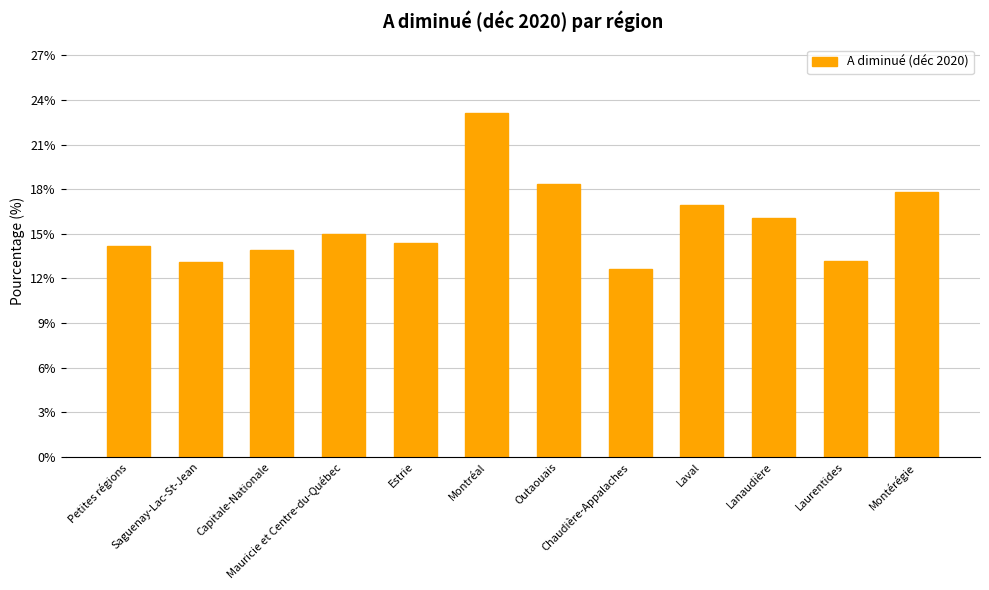

How many data points does each series have?

12